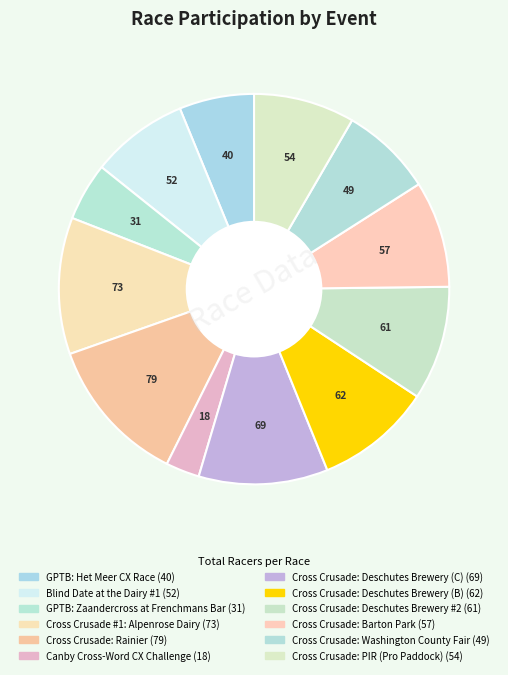

Combined, do Cross Crusade: Rainier and Cross Crusade: Barton Park account for over 50%?

No